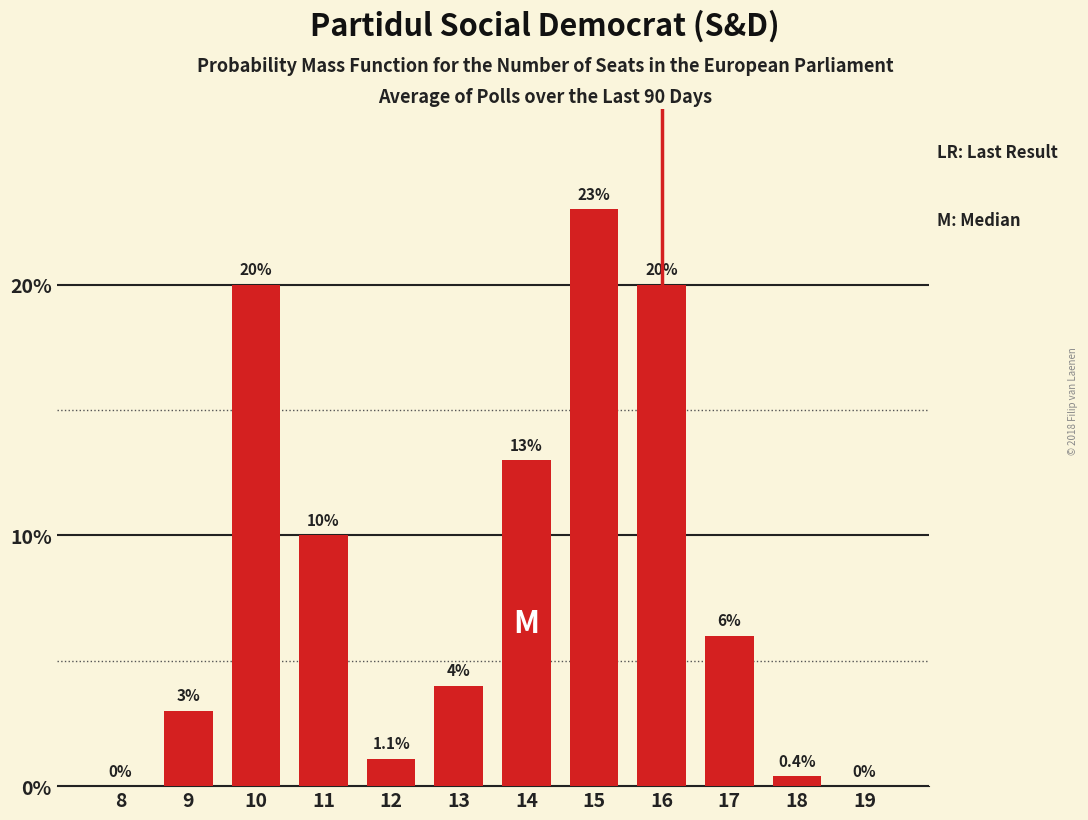

Reading left to right, extract all data points from this chart.

8=0.0	9=3.0	10=20.0	11=10.0	12=1.1	13=4.0	14=13.0	15=23.0	16=20.0	17=6.0	18=0.4	19=0.0